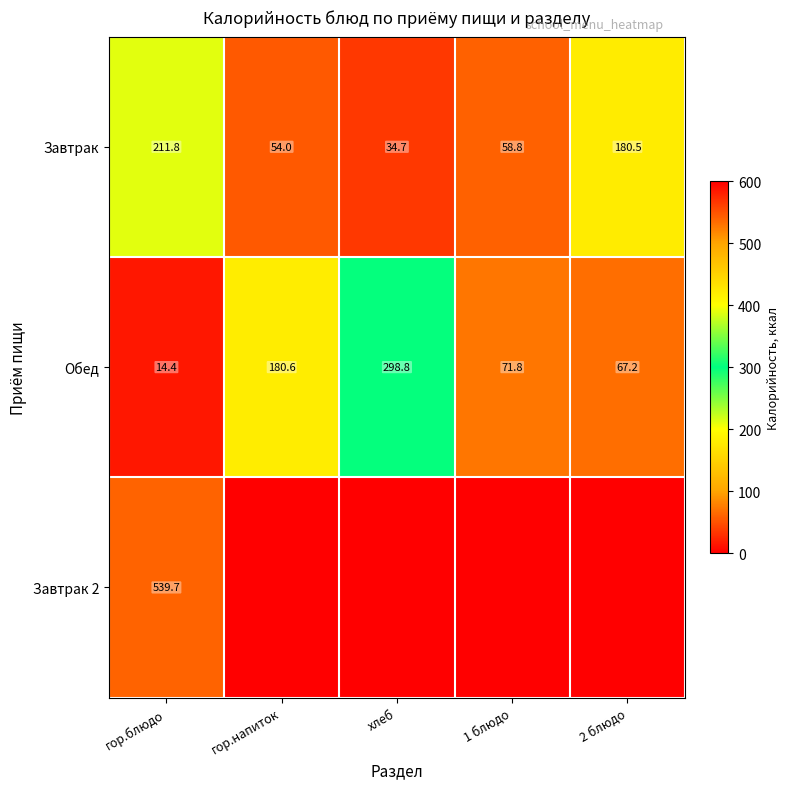

True or false: Завтрак has a value of 180.5 at 2 блюдо.

True